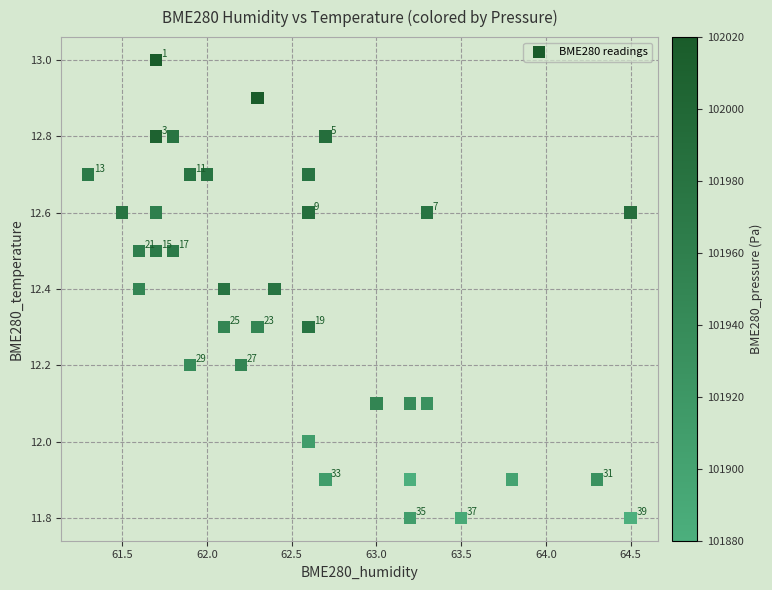

What Y value in the scatter plot is closest to 12?

12.0